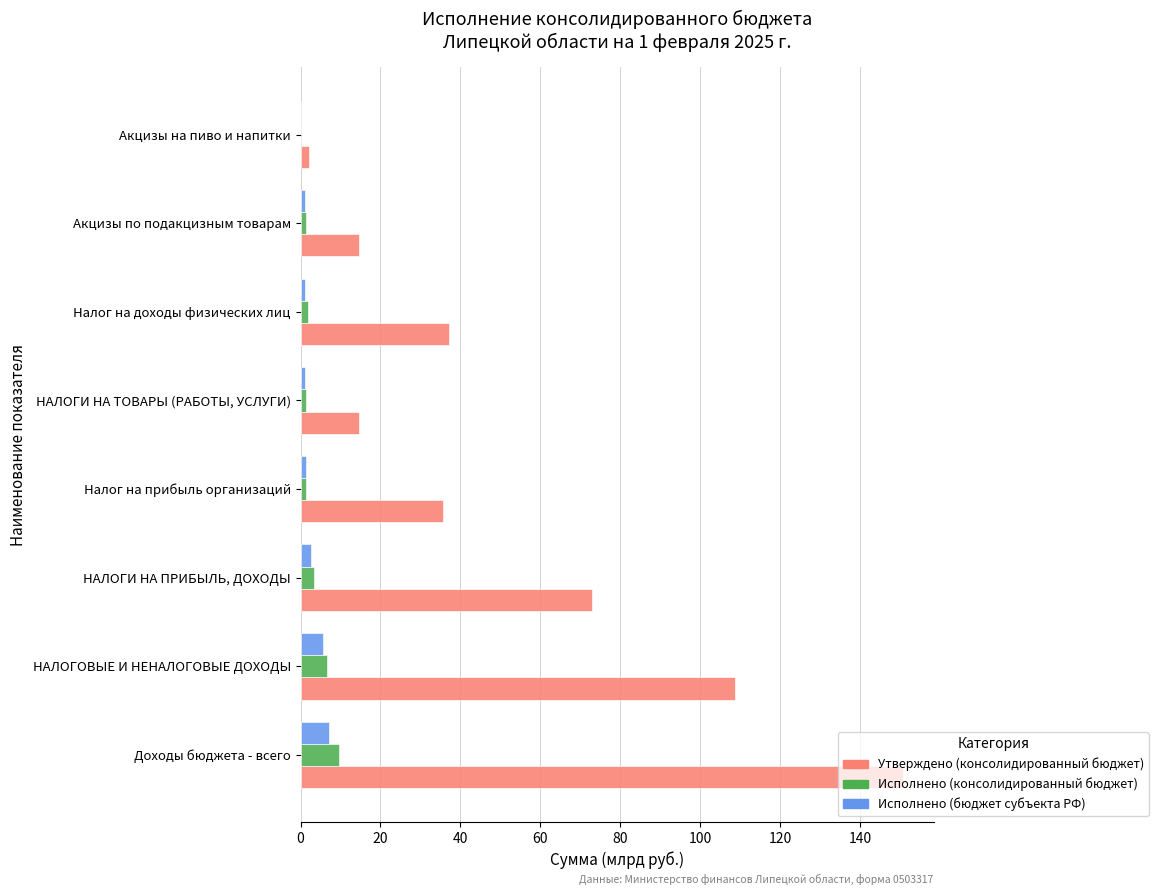

What are all the series names shown in the legend?

Утверждено (консолидированный бюджет), Исполнено (консолидированный бюджет), Исполнено (бюджет субъекта РФ)